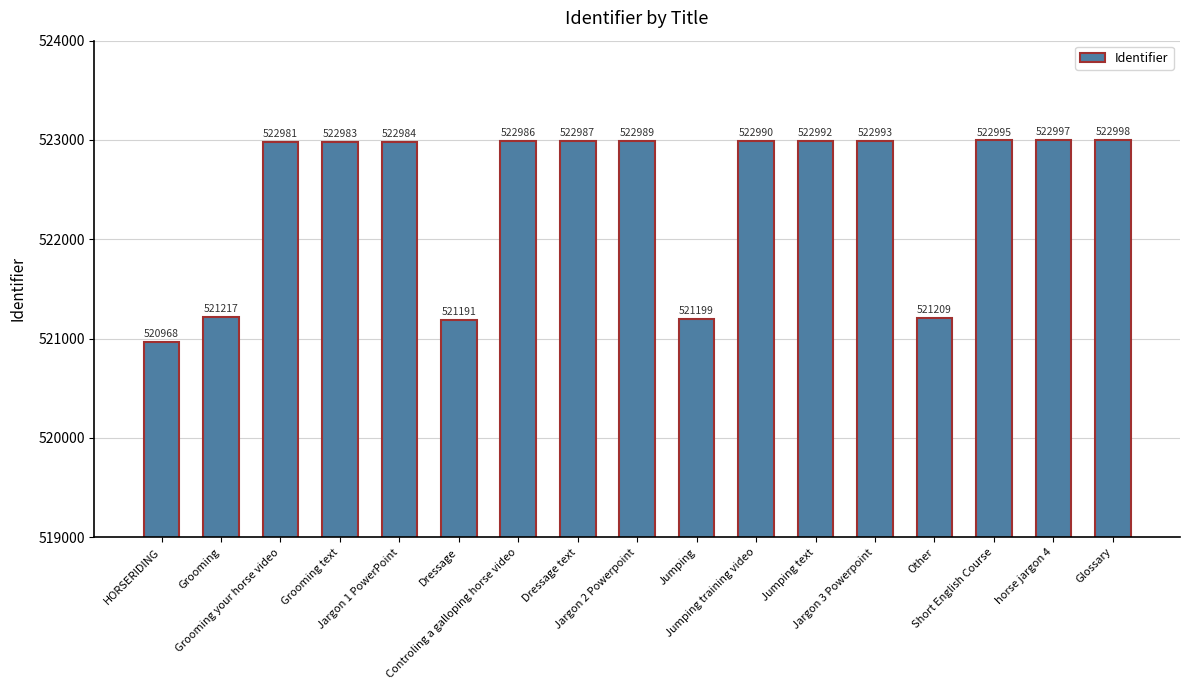

Rank the categories by value from lowest to highest.

HORSERIDING, Dressage, Jumping, Other, Grooming, Grooming your horse video, Grooming text, Jargon 1 PowerPoint, Controling a galloping horse video, Dressage text, Jargon 2 Powerpoint, Jumping training video, Jumping text, Jargon 3 Powerpoint, Short English Course, horse jargon 4, Glossary